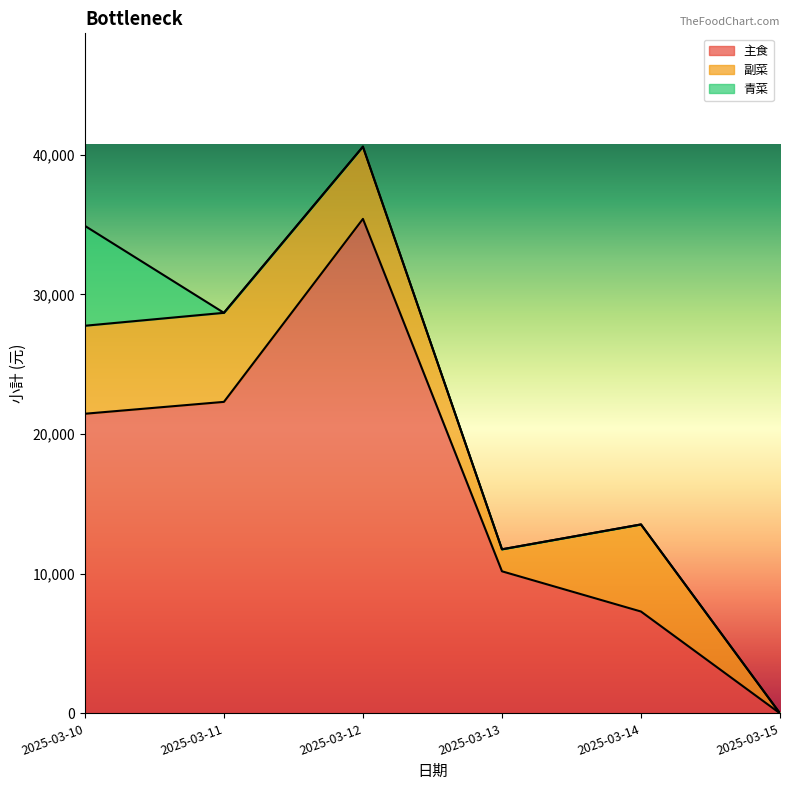

What is the highest value of the 主食 series?

35400